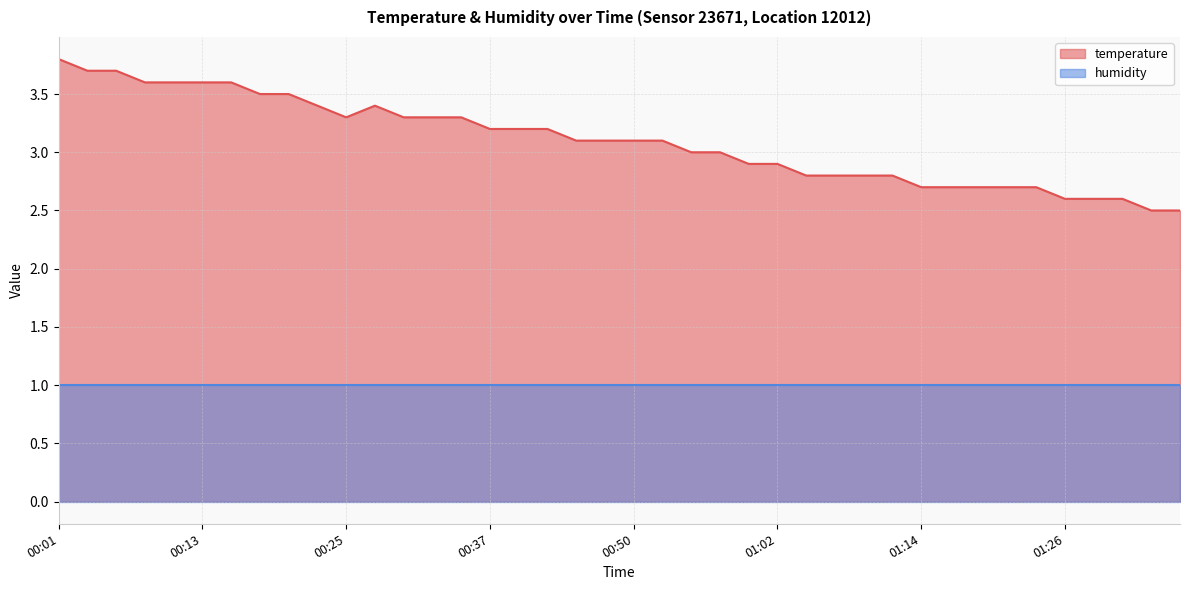

How many data points are above 3?

22